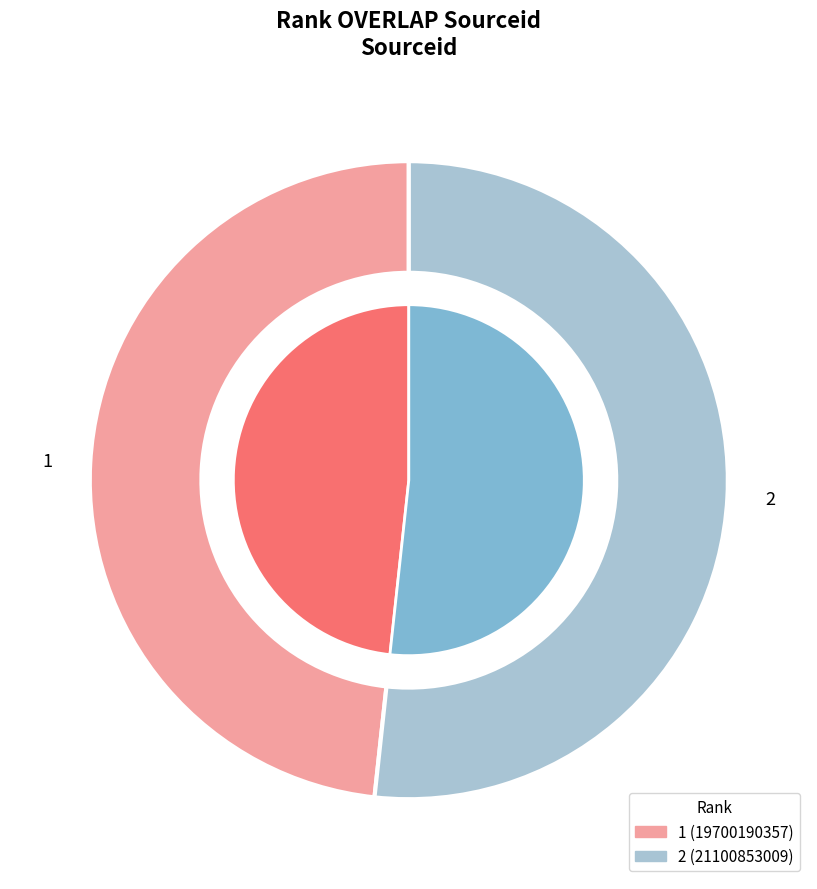

Does any single category account for the majority?

Yes